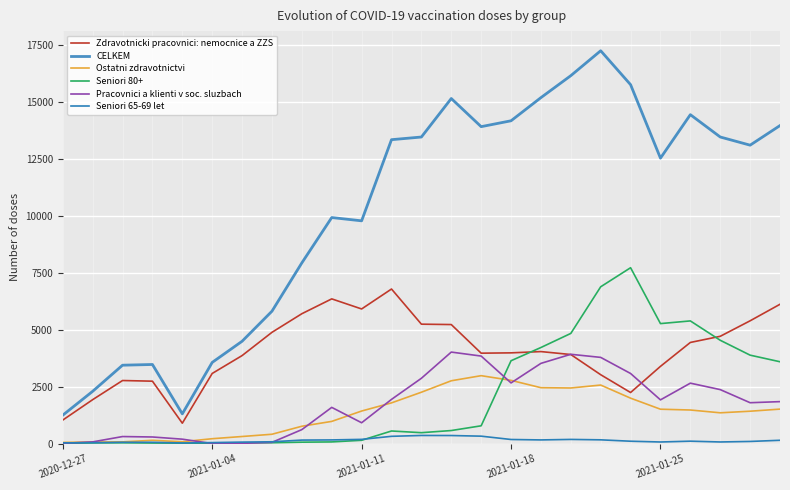

What are all the series names shown in the legend?

Zdravotnicki pracovnici: nemocnice a ZZS, CELKEM, Ostatni zdravotnictvi, Seniori 80+, Pracovnici a klienti v soc. sluzbach, Seniori 65-69 let